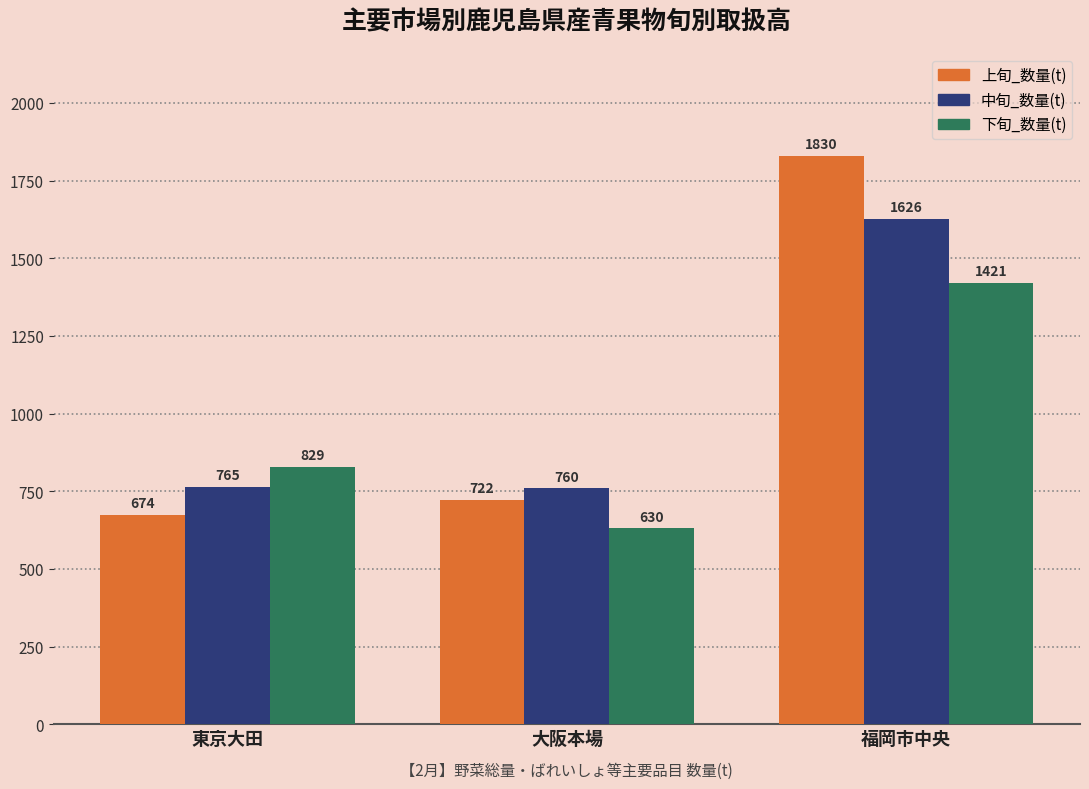

True or false: 上旬_数量(t) has a value of 385.4 at 大阪本場.

False